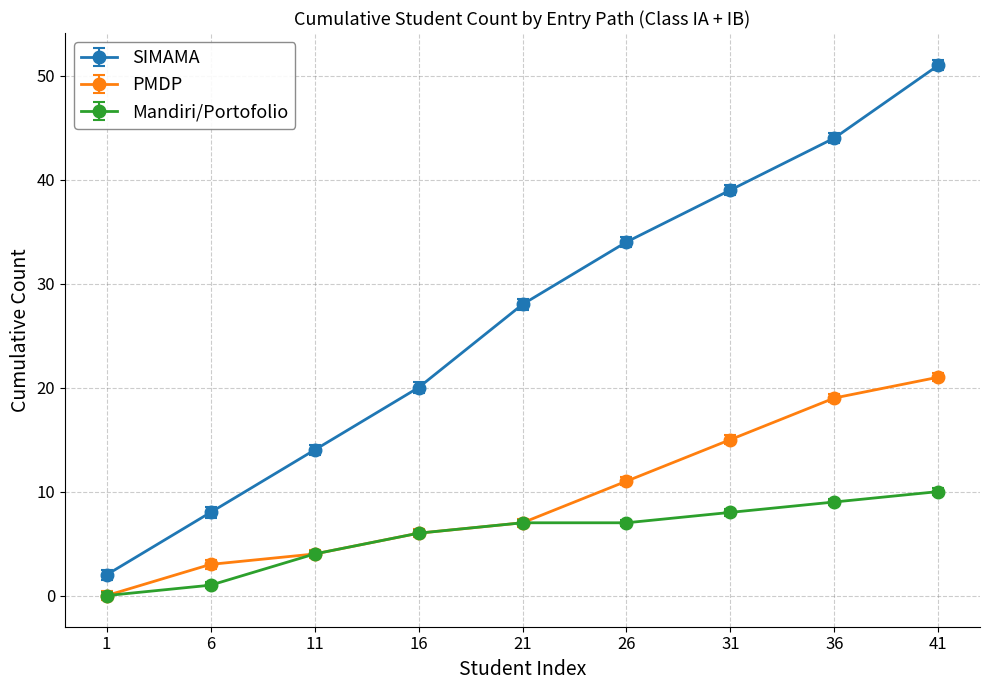

What are all the series names shown in the legend?

SIMAMA, PMDP, Mandiri/Portofolio